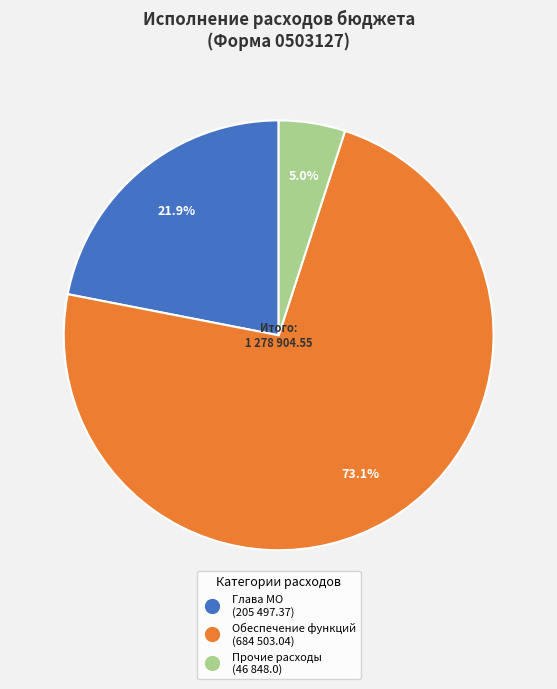

Does any single category account for the majority?

Yes